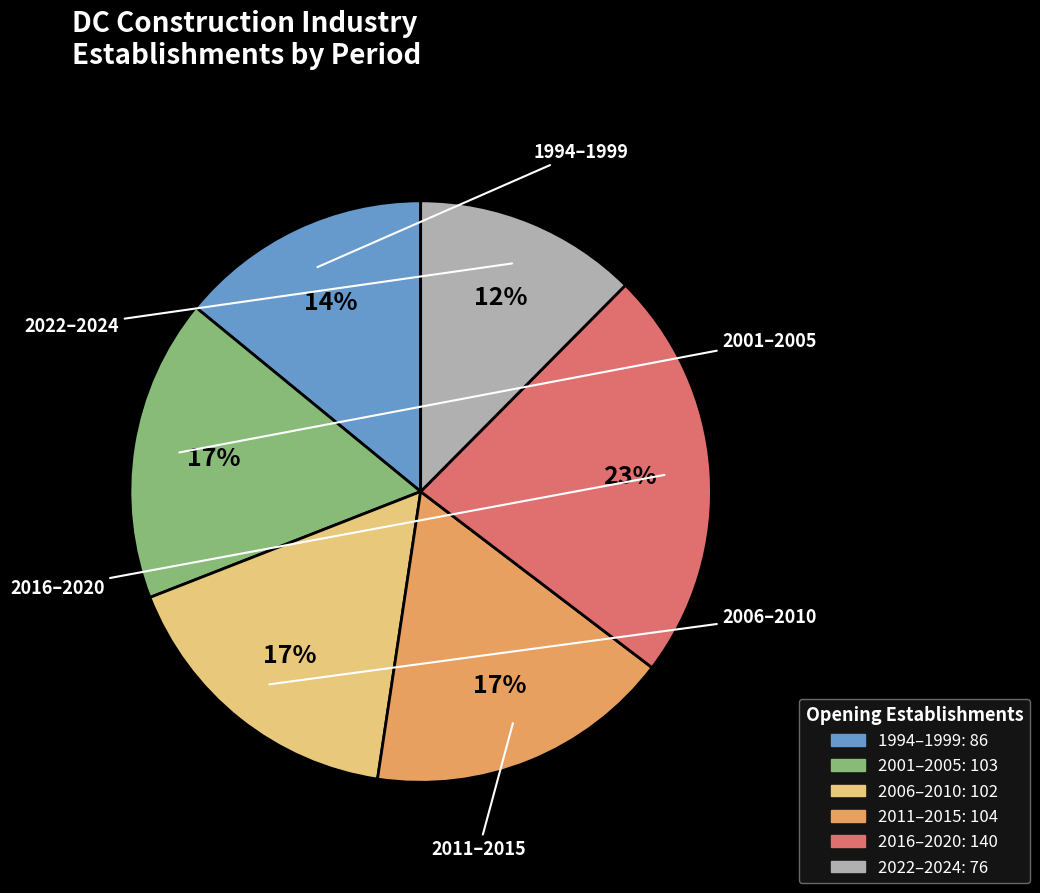

Does any single category account for the majority?

No